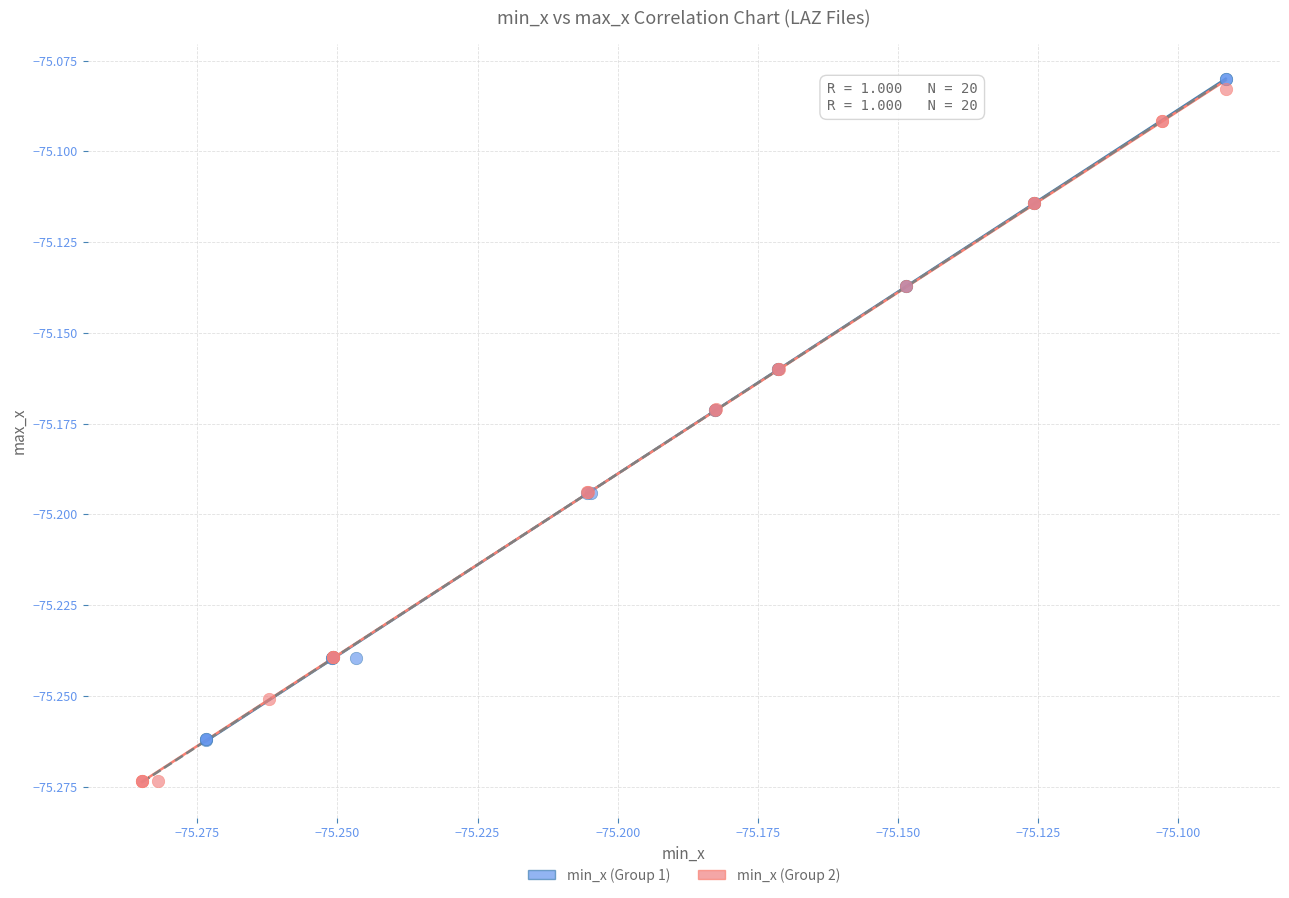

Which series reaches the minimum Y coordinate?

min_x (Group 2)